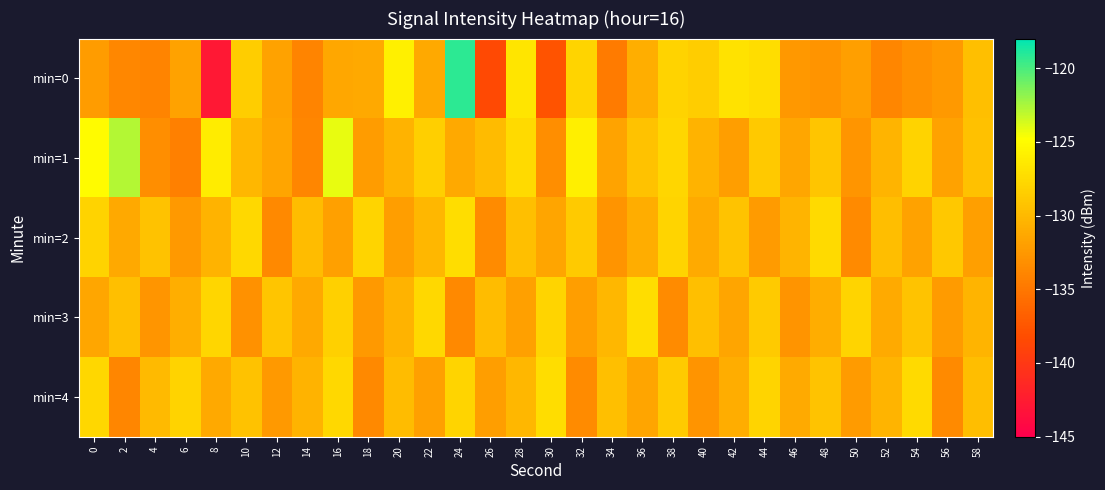

Reading right to left, transcribe all the data shown in this chart.

min=0: 58=-129.5	56=-132.4	54=-133.0	52=-133.9	50=-131.9	48=-132.8	46=-132.5	44=-127.3	42=-126.9	40=-128.4	38=-128.0	36=-130.8	34=-134.7	32=-127.9	30=-137.7	28=-126.7	26=-138.5	24=-119.2	22=-131.2	20=-125.8	18=-131.2	16=-131.3	14=-133.9	12=-131.8	10=-128.5	8=-142.8	6=-131.8	4=-134.0	2=-133.8	0=-132.2
min=1: 58=-129.4	56=-131.8	54=-128.1	52=-130.4	50=-132.8	48=-129.1	46=-131.4	44=-128.8	42=-132.1	40=-130.5	38=-127.9	36=-129.3	34=-131.7	32=-126.0	30=-133.2	28=-127.5	26=-129.9	24=-131.2	22=-128.3	20=-130.5	18=-132.2	16=-124.2	14=-133.9	12=-131.6	10=-130.1	8=-126.2	6=-134.3	4=-133.3	2=-122.8	0=-125.0
min=2: 58=-132.0	56=-128.9	54=-131.8	52=-129.7	50=-133.6	48=-127.5	46=-130.4	44=-132.3	42=-129.2	40=-131.1	38=-128.0	36=-130.9	34=-132.8	32=-128.7	30=-131.6	28=-129.5	26=-133.4	24=-127.3	22=-130.2	20=-132.1	18=-128.0	16=-131.9	14=-129.8	12=-133.7	10=-127.6	8=-130.5	6=-132.4	4=-129.3	2=-131.2	0=-128.1
min=3: 58=-130.4	56=-132.3	54=-129.2	52=-131.1	50=-128.0	48=-130.9	46=-132.8	44=-128.7	42=-131.6	40=-129.5	38=-133.4	36=-127.3	34=-130.2	32=-132.1	30=-128.0	28=-131.9	26=-129.8	24=-133.7	22=-127.6	20=-130.5	18=-132.4	16=-128.3	14=-131.2	12=-129.1	10=-133.0	8=-127.9	6=-130.8	4=-132.7	2=-129.6	0=-131.5
min=4: 58=-129.7	56=-133.6	54=-127.5	52=-130.4	50=-132.3	48=-129.2	46=-131.1	44=-128.0	42=-130.9	40=-132.8	38=-128.7	36=-131.6	34=-129.5	32=-133.4	30=-127.3	28=-130.2	26=-132.1	24=-128.0	22=-131.9	20=-129.8	18=-133.7	16=-127.6	14=-130.5	12=-132.4	10=-129.3	8=-131.2	6=-128.1	4=-130.0	2=-133.9	0=-127.8